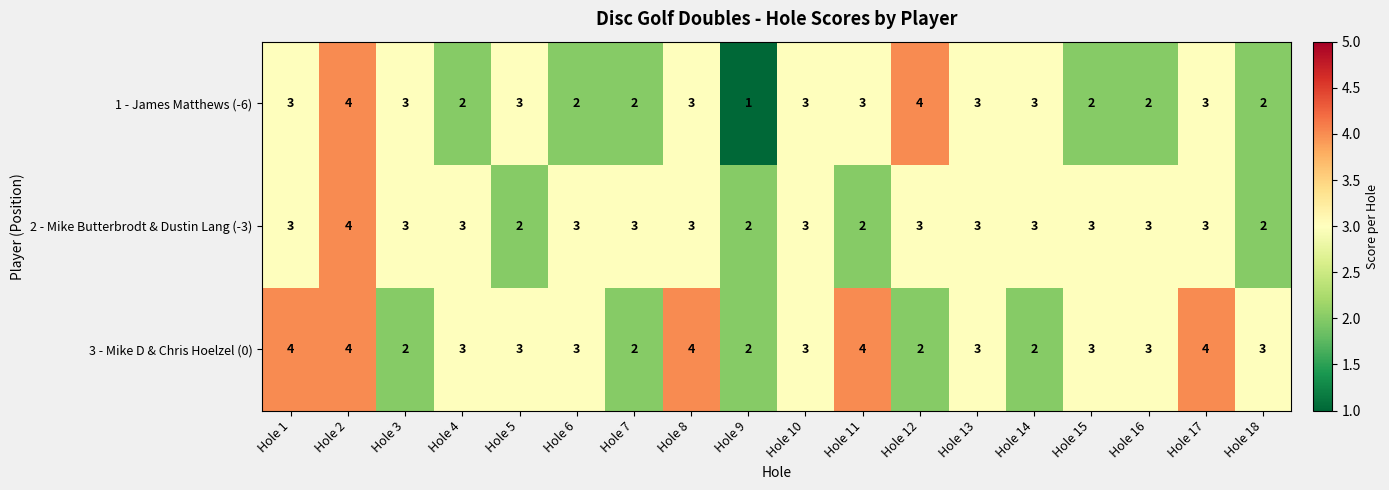

What is the sum of all 1 - James Matthews (-6) values?

48